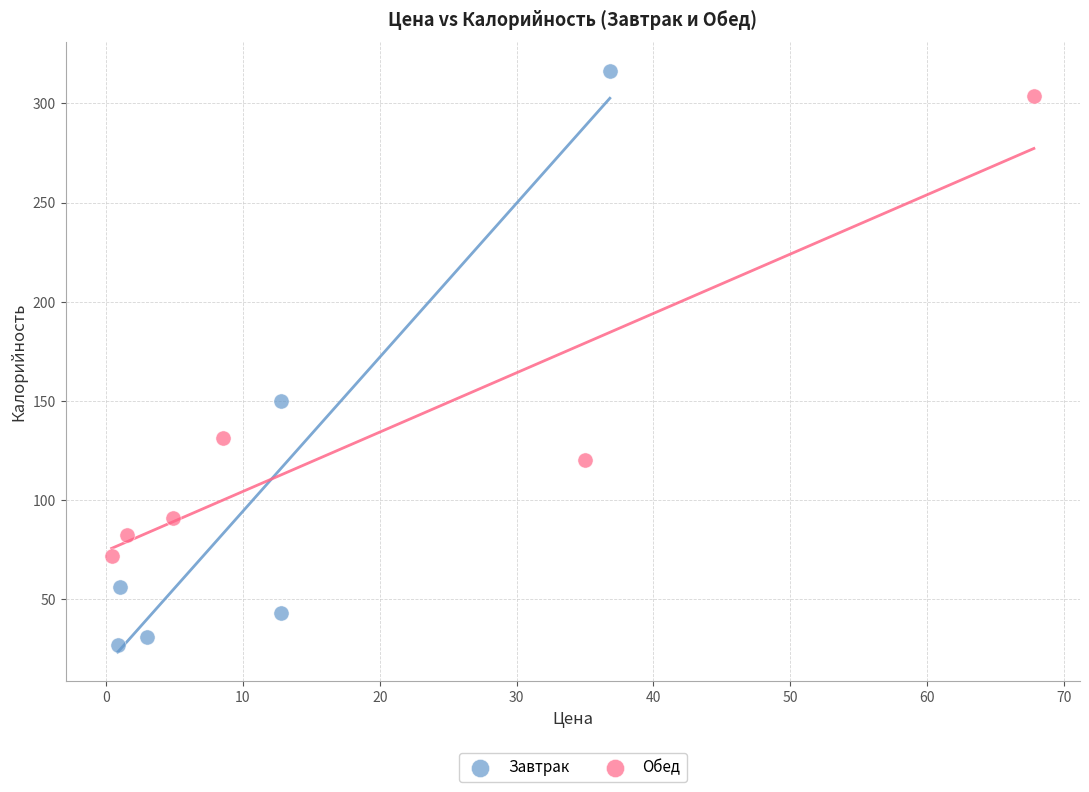

Which series contains the highest Y value?

Завтрак